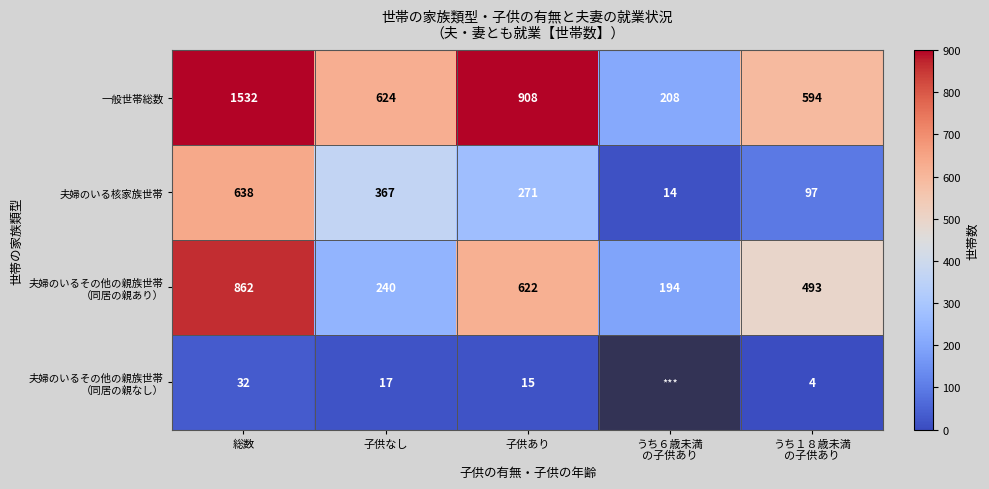

What is the average value of the 一般世帯総数 series?

773